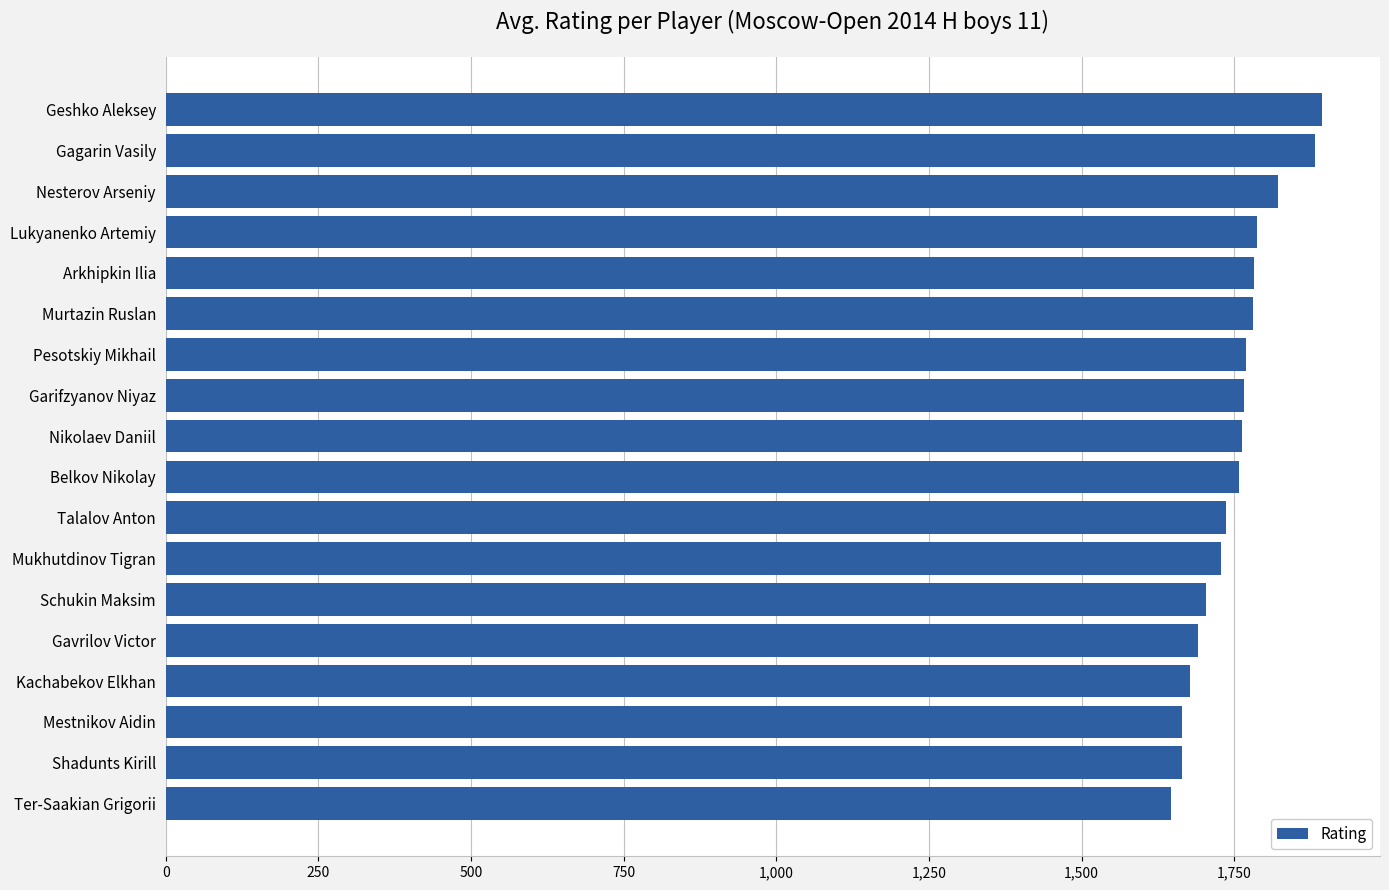

The value at Garifzyanov Niyaz is 3057. True or false?

False